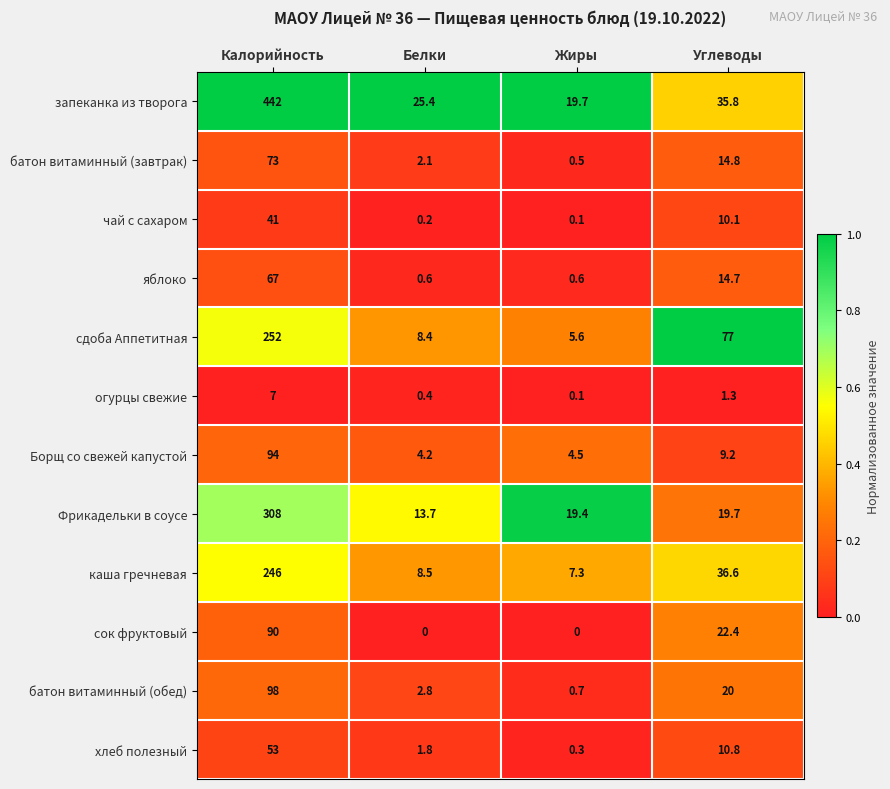

What is the maximum value shown in the chart?

442.0